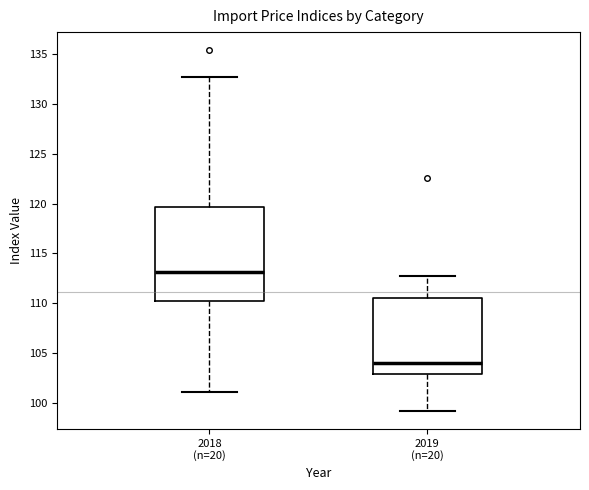

Which box's median line is the lowest?

2019 (n=20)